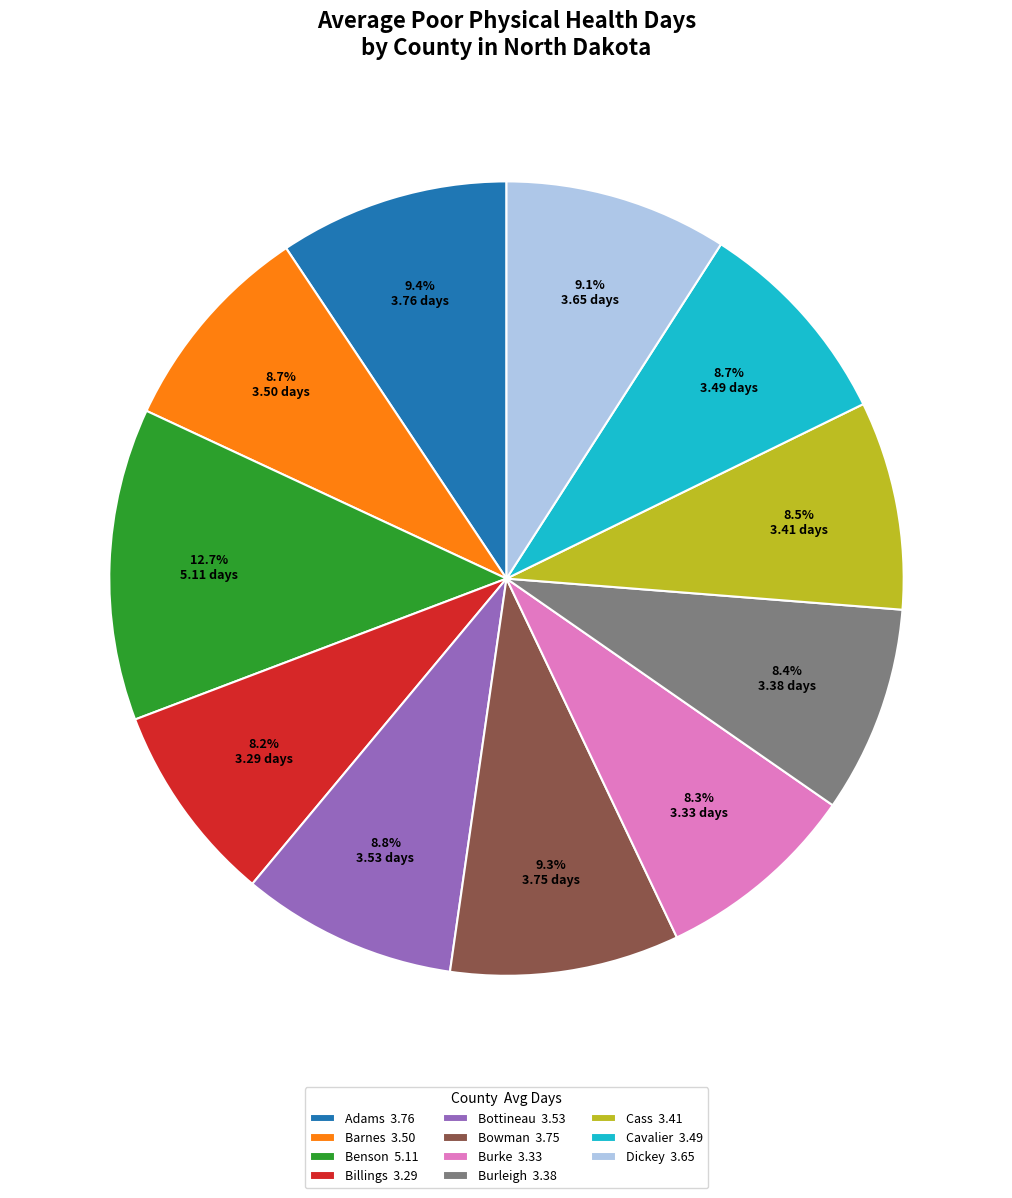

Is there any slice that represents more than half of the pie?

No